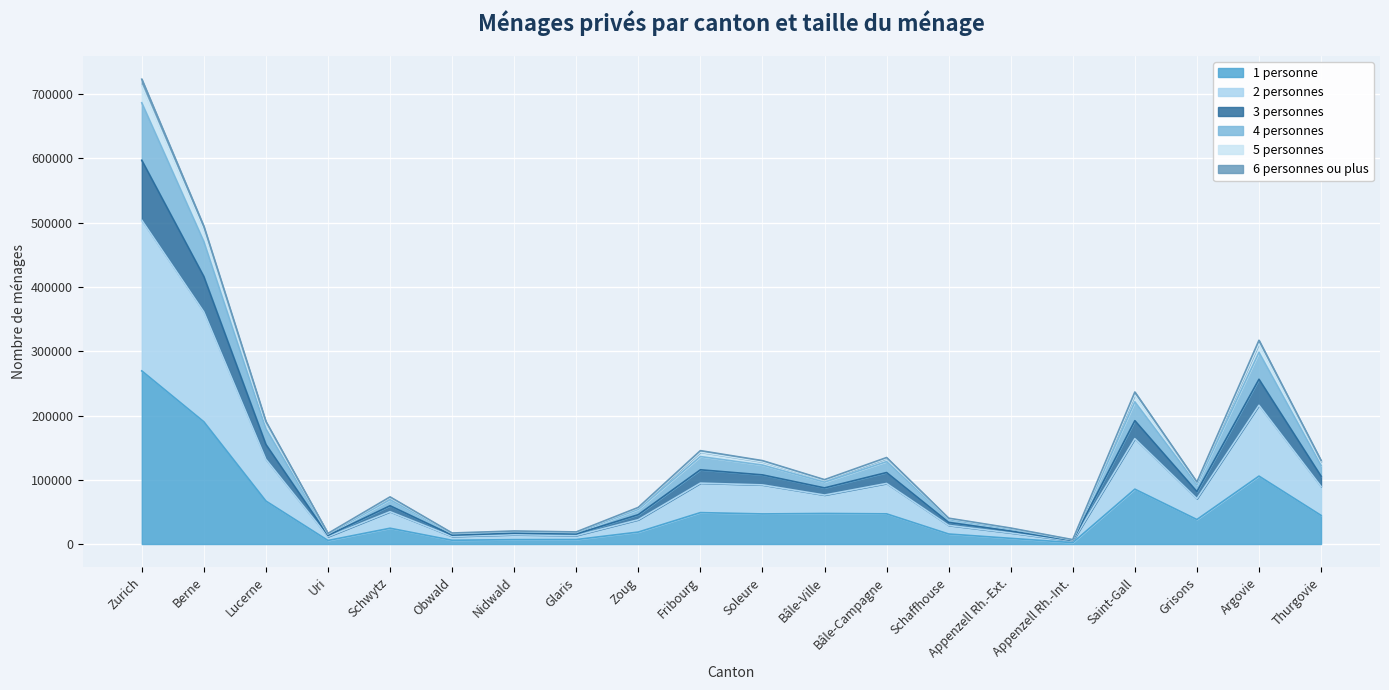

Does the chart display data point markers on the line(s)?

No